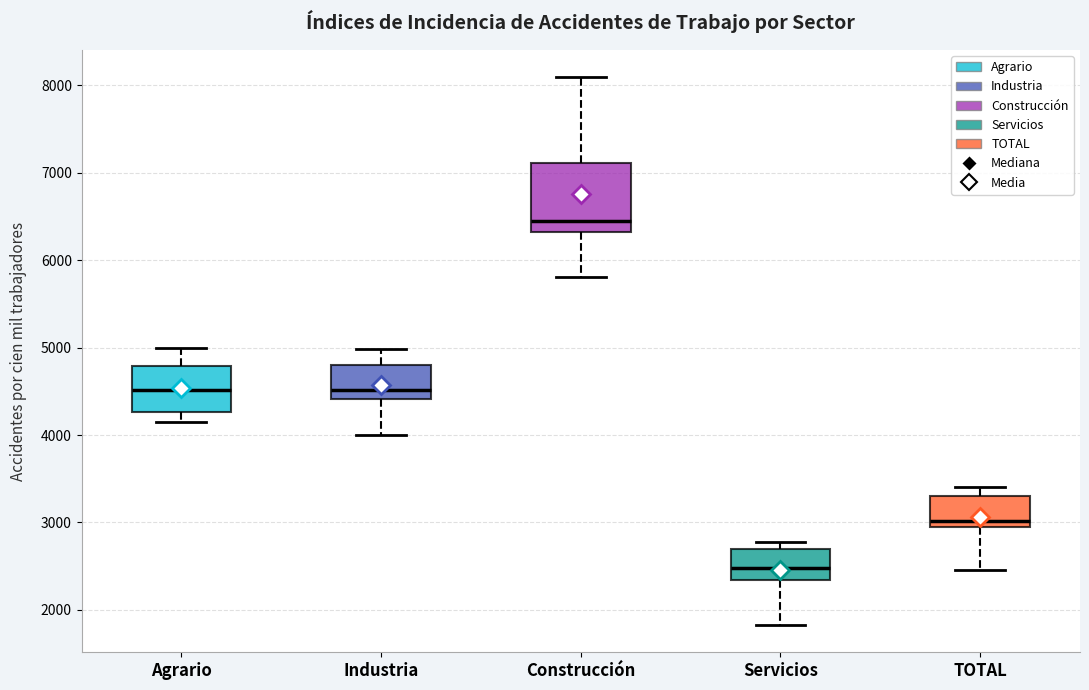

Comparing the boxes themselves (not the whiskers), which one is the tallest?

Construcción